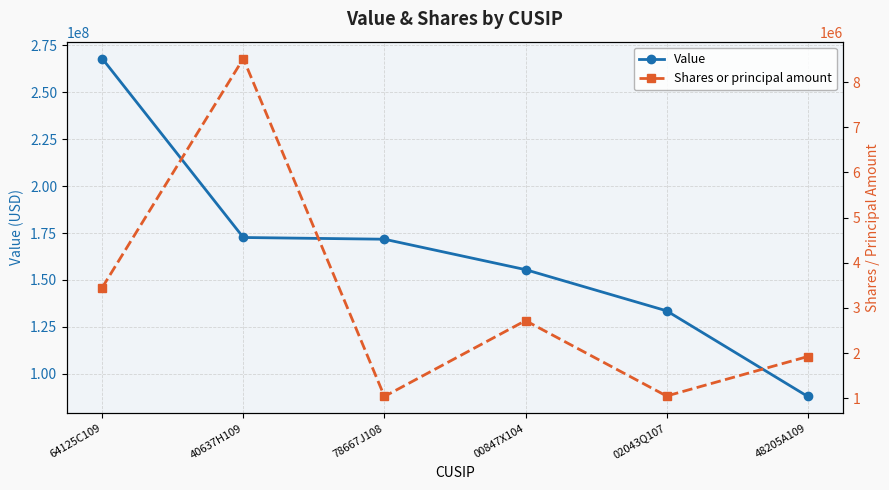

Which has a higher value, 00847X104 or 64125C109?

64125C109